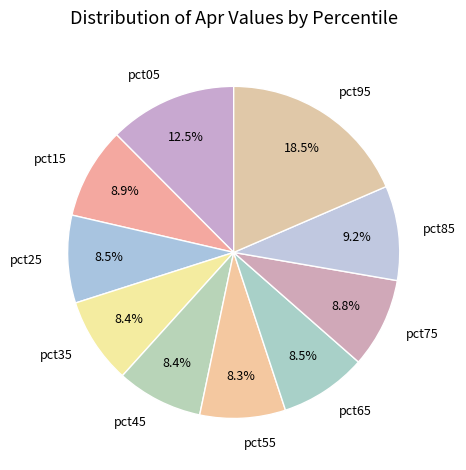

Is it true that pct75 is 9% of the pie?

True